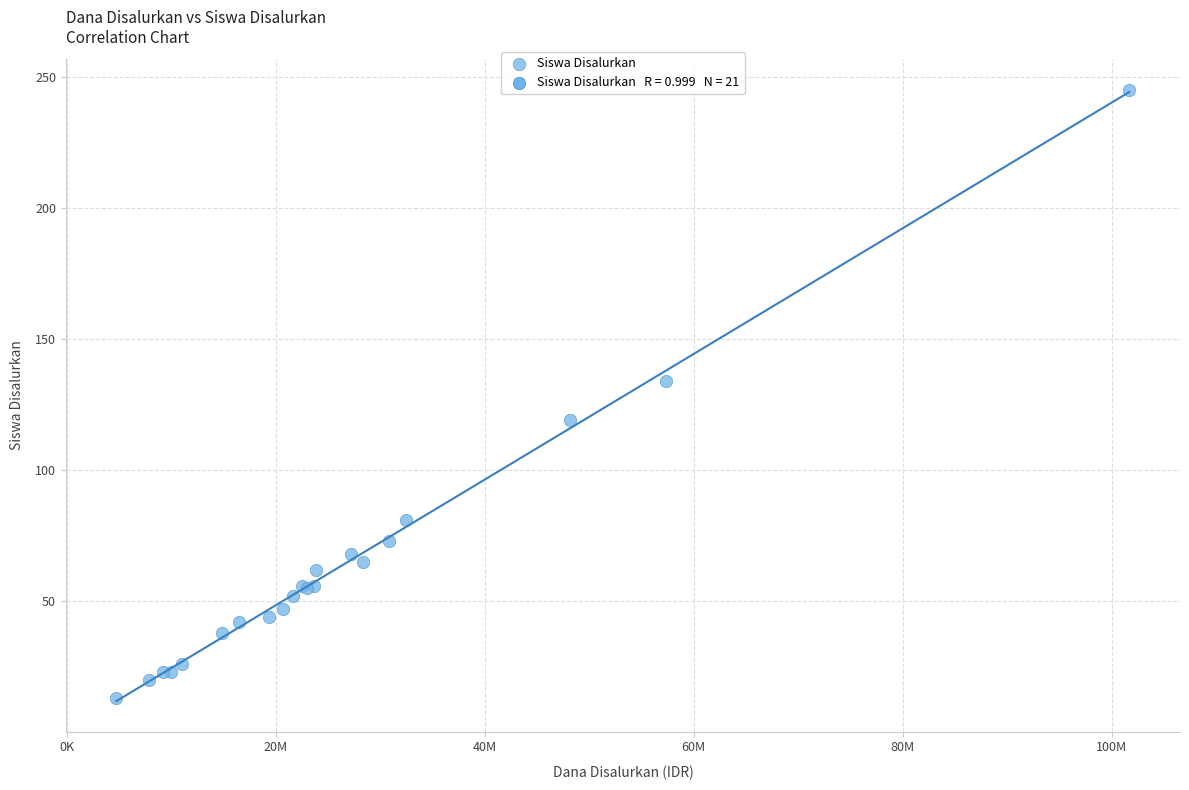

What Y value in the scatter plot is closest to 129?

134